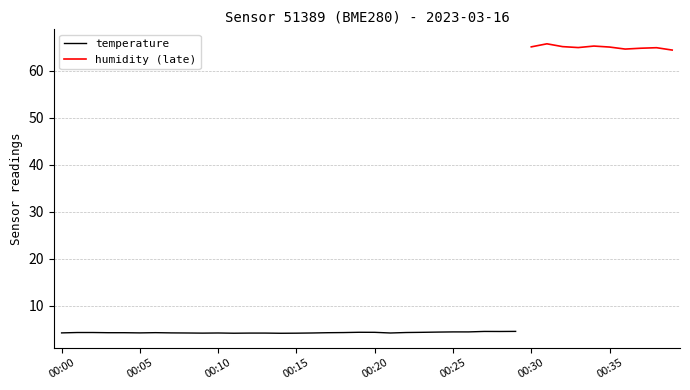

What is the lowest value of the humidity series?

64.4